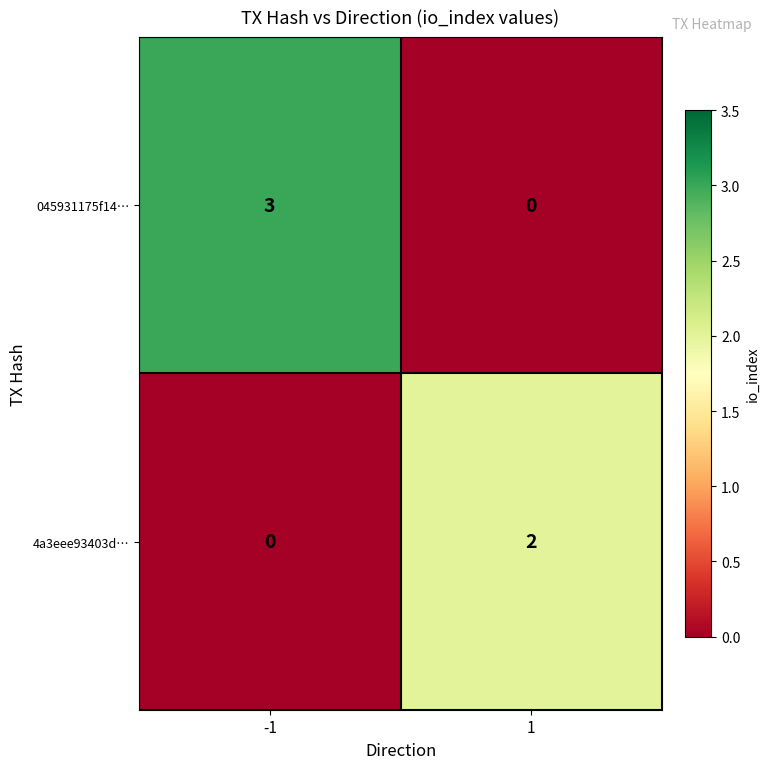

At how many categories does at least one series exceed 1?

2